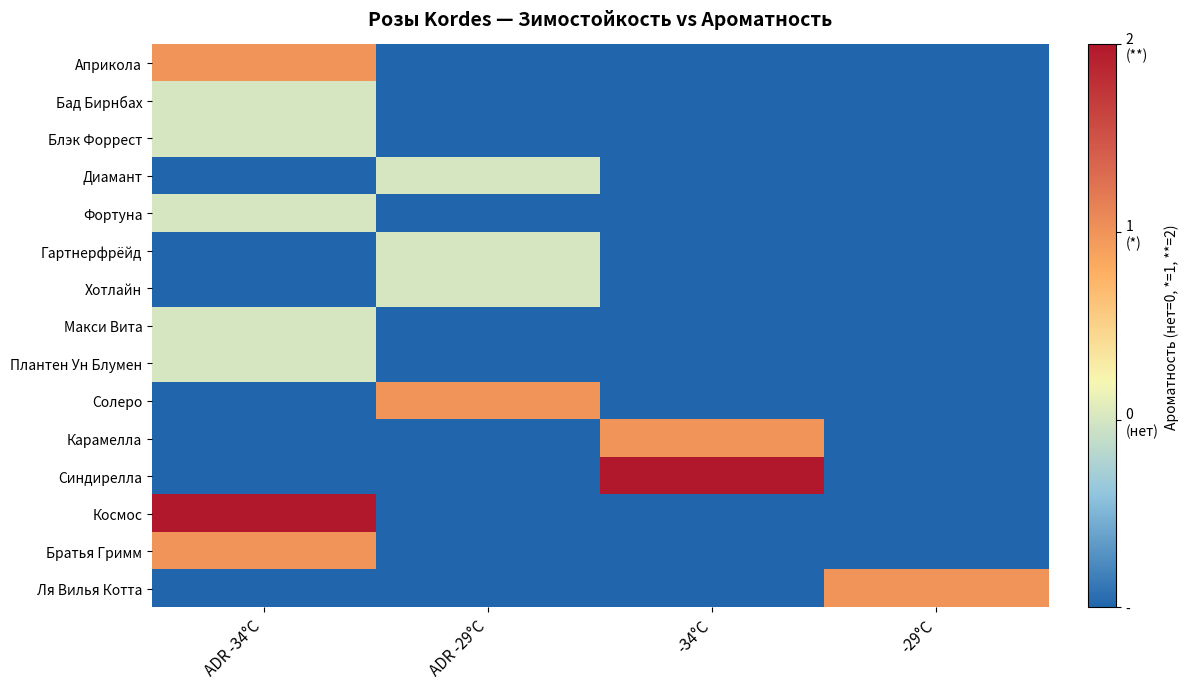

Which series has the largest total across all categories?

Синдирелла